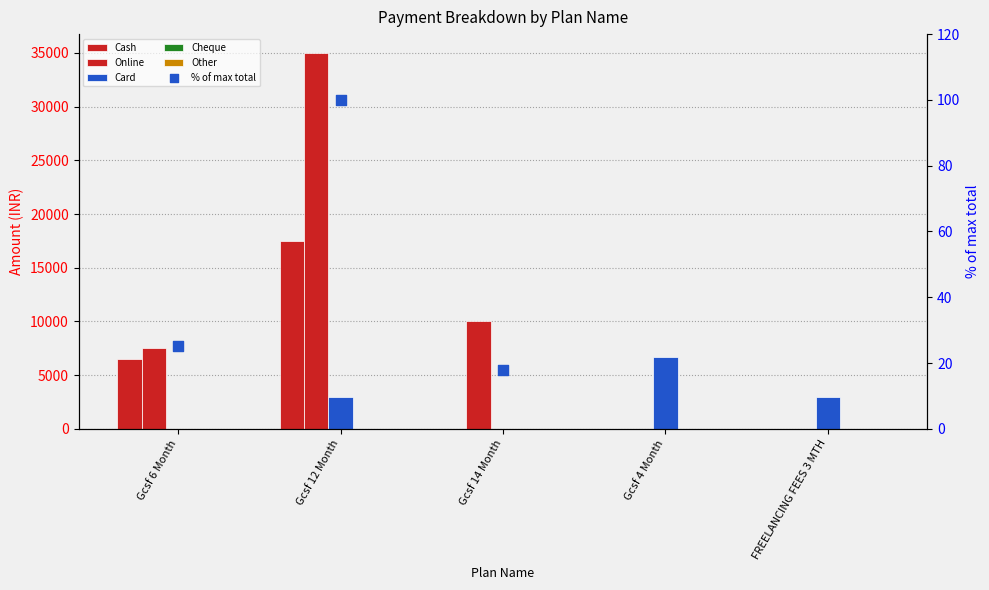

Which series contains the lowest Y value?

Cash